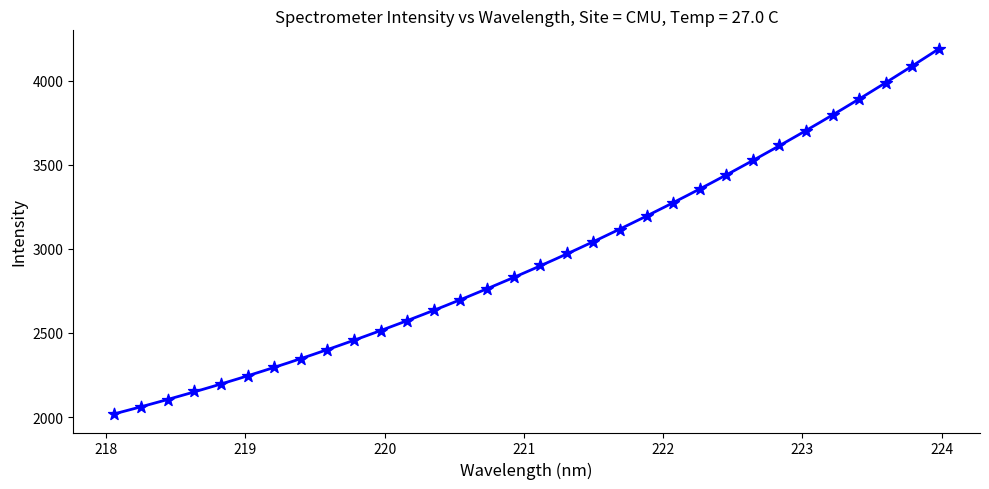

What is the range of Y values (max minus min)?

2175.1